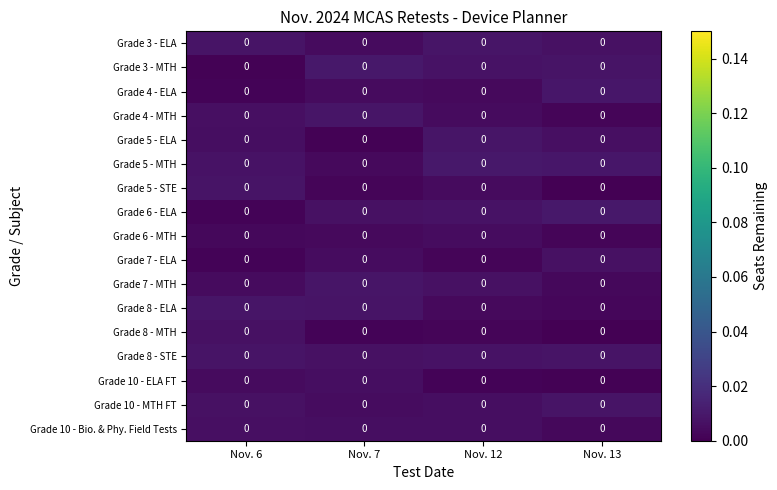

Reading left to right, what are all the values shown in this chart?

Grade 3 - ELA: Nov. 6=0.0	Nov. 7=0.0	Nov. 12=0.0	Nov. 13=0.0
Grade 3 - MTH: Nov. 6=0.0	Nov. 7=0.0	Nov. 12=0.0	Nov. 13=0.0
Grade 4 - ELA: Nov. 6=0.0	Nov. 7=0.0	Nov. 12=0.0	Nov. 13=0.0
Grade 4 - MTH: Nov. 6=0.0	Nov. 7=0.0	Nov. 12=0.0	Nov. 13=0.0
Grade 5 - ELA: Nov. 6=0.0	Nov. 7=0.0	Nov. 12=0.0	Nov. 13=0.0
Grade 5 - MTH: Nov. 6=0.0	Nov. 7=0.0	Nov. 12=0.0	Nov. 13=0.0
Grade 5 - STE: Nov. 6=0.0	Nov. 7=0.0	Nov. 12=0.0	Nov. 13=0.0
Grade 6 - ELA: Nov. 6=0.0	Nov. 7=0.0	Nov. 12=0.0	Nov. 13=0.0
Grade 6 - MTH: Nov. 6=0.0	Nov. 7=0.0	Nov. 12=0.0	Nov. 13=0.0
Grade 7 - ELA: Nov. 6=0.0	Nov. 7=0.0	Nov. 12=0.0	Nov. 13=0.0
Grade 7 - MTH: Nov. 6=0.0	Nov. 7=0.0	Nov. 12=0.0	Nov. 13=0.0
Grade 8 - ELA: Nov. 6=0.0	Nov. 7=0.0	Nov. 12=0.0	Nov. 13=0.0
Grade 8 - MTH: Nov. 6=0.0	Nov. 7=0.0	Nov. 12=0.0	Nov. 13=0.0
Grade 8 - STE: Nov. 6=0.0	Nov. 7=0.0	Nov. 12=0.0	Nov. 13=0.0
Grade 10 - ELA FT: Nov. 6=0.0	Nov. 7=0.0	Nov. 12=0.0	Nov. 13=0.0
Grade 10 - MTH FT: Nov. 6=0.0	Nov. 7=0.0	Nov. 12=0.0	Nov. 13=0.0
Grade 10 - Bio. & Phy. Field Tests: Nov. 6=0.0	Nov. 7=0.0	Nov. 12=0.0	Nov. 13=0.0